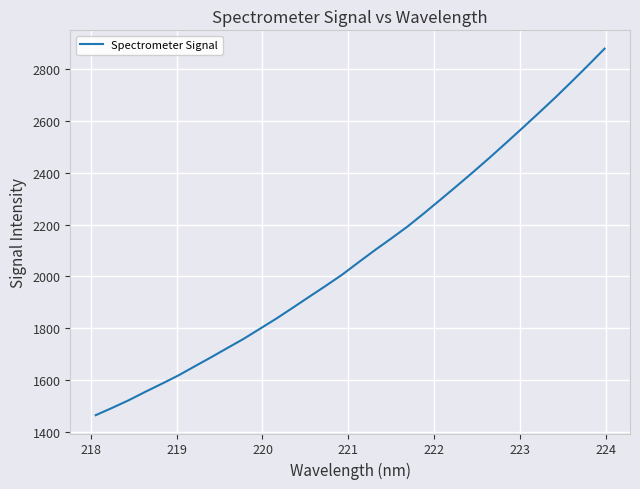

What is the smallest value displayed?

1463.5